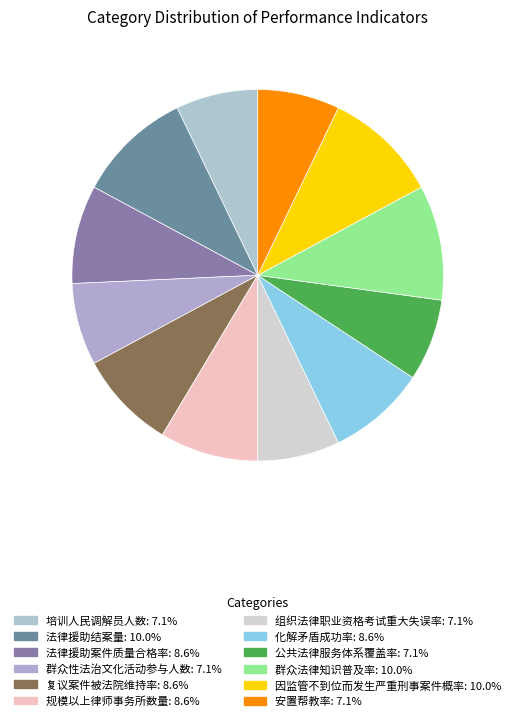

Rank the categories by value from lowest to highest.

培训人民调解员人数, 群众性法治文化活动参与人数, 组织法律职业资格考试重大失误率, 公共法律服务体系覆盖率, 安置帮教率, 法律援助案件质量合格率, 复议案件被法院维持率, 规模以上律师事务所数量, 化解矛盾成功率, 法律援助结案量, 群众法律知识普及率, 因监管不到位而发生严重刑事案件概率